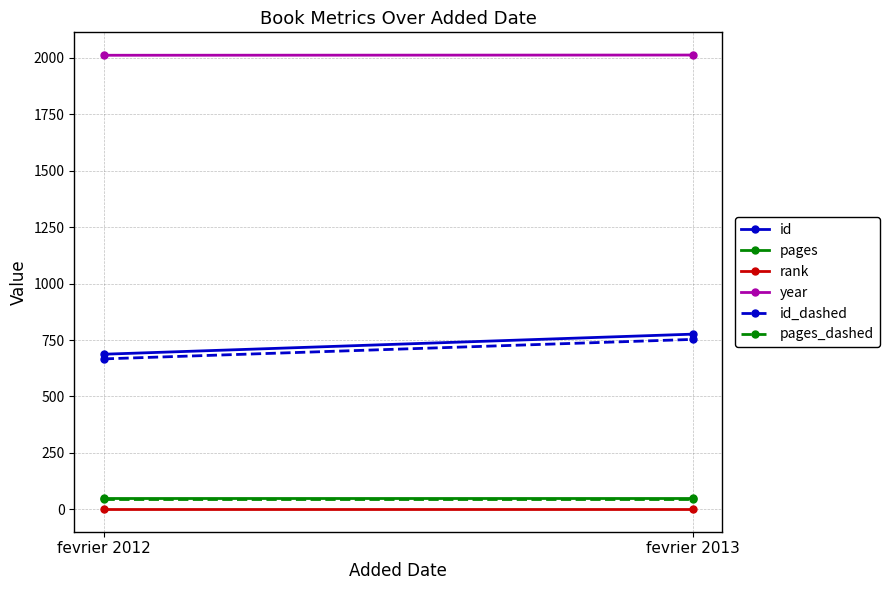

Which series has the largest range (max minus min)?

id